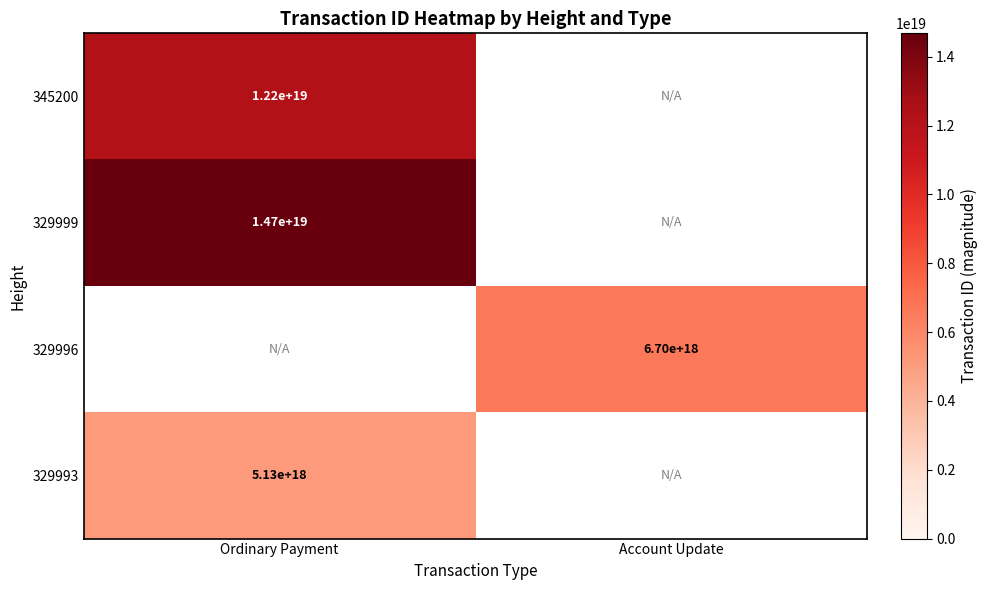

Is it true that 329993 equals 5130000000000000000 at Ordinary Payment?

True